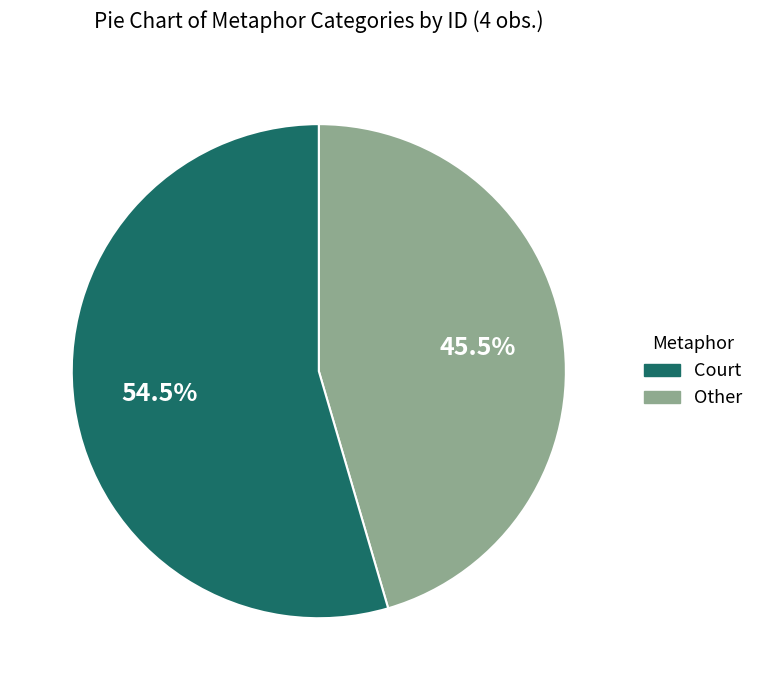

Does any single category account for the majority?

Yes